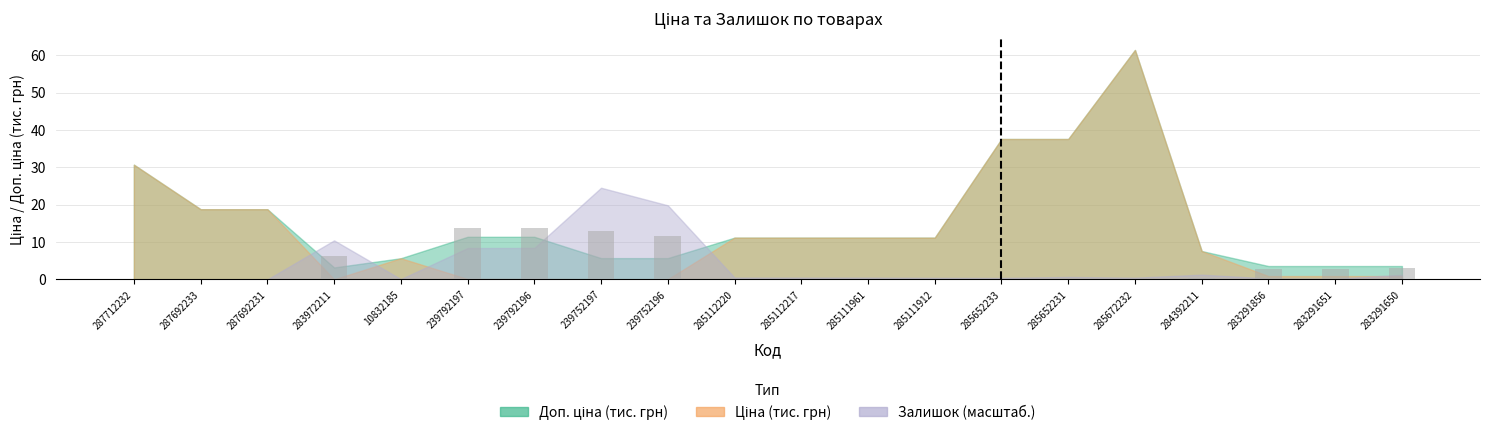

What is the sum of all values?

68.6